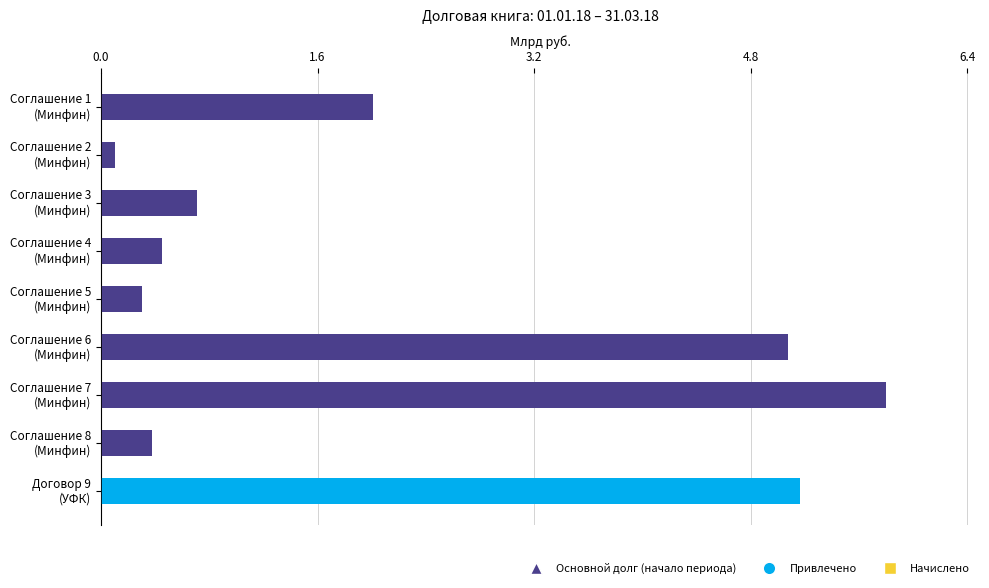

What is the sum of all Основной долг (начало периода) values?

14.8